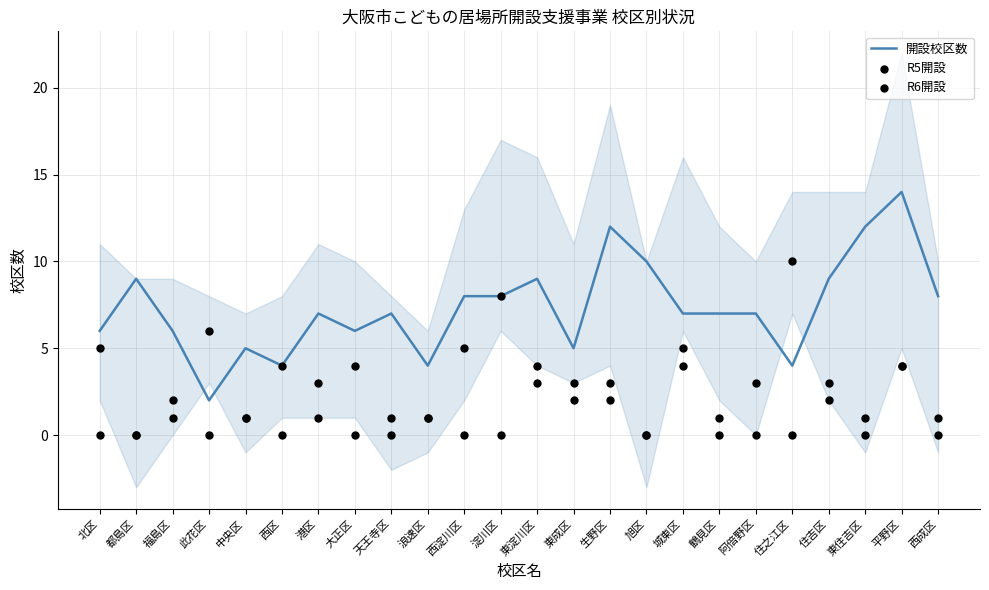

At how many categories does at least one series exceed 13?

1